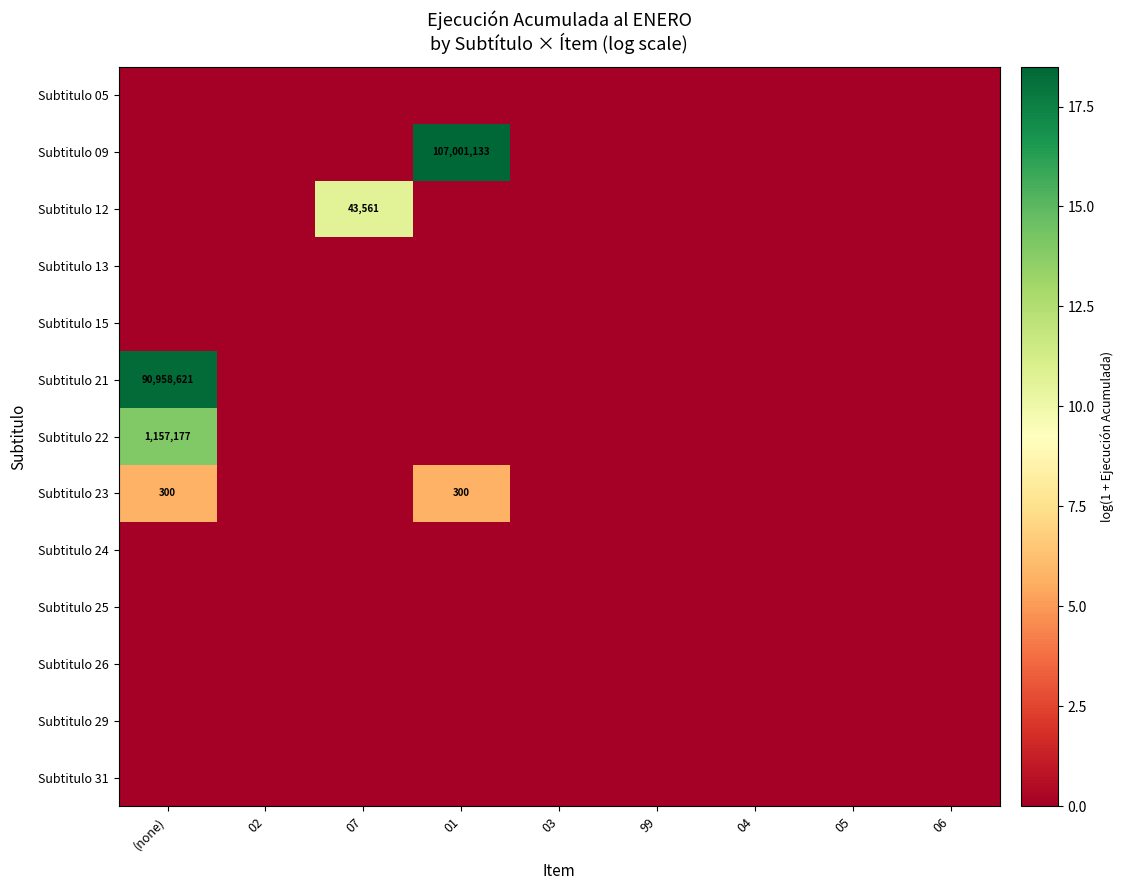

The value of Subtitulo 12 at (none) is 0.0. True or false?

True